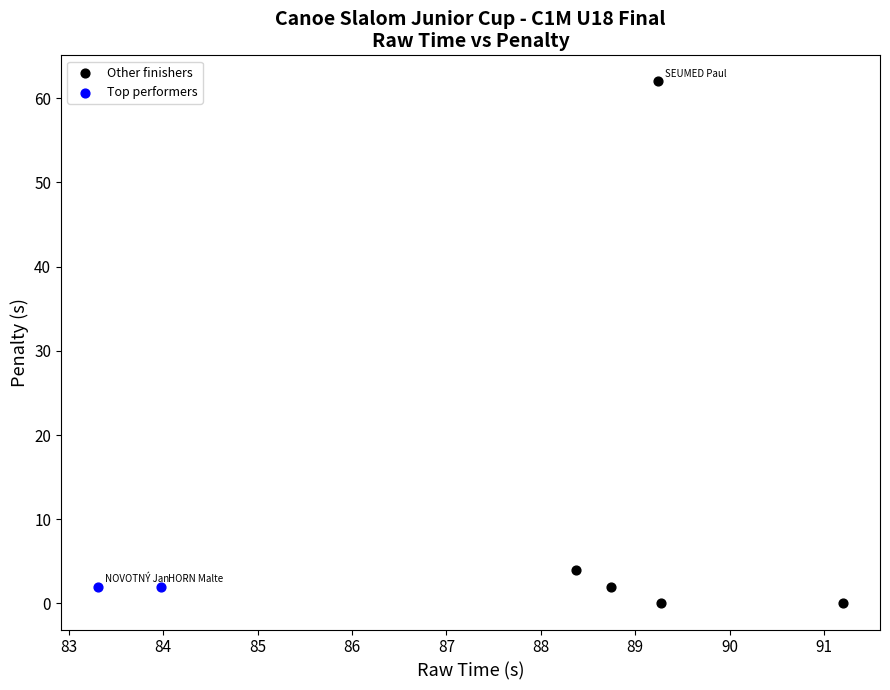

Which series contains the highest Y value?

Other finishers